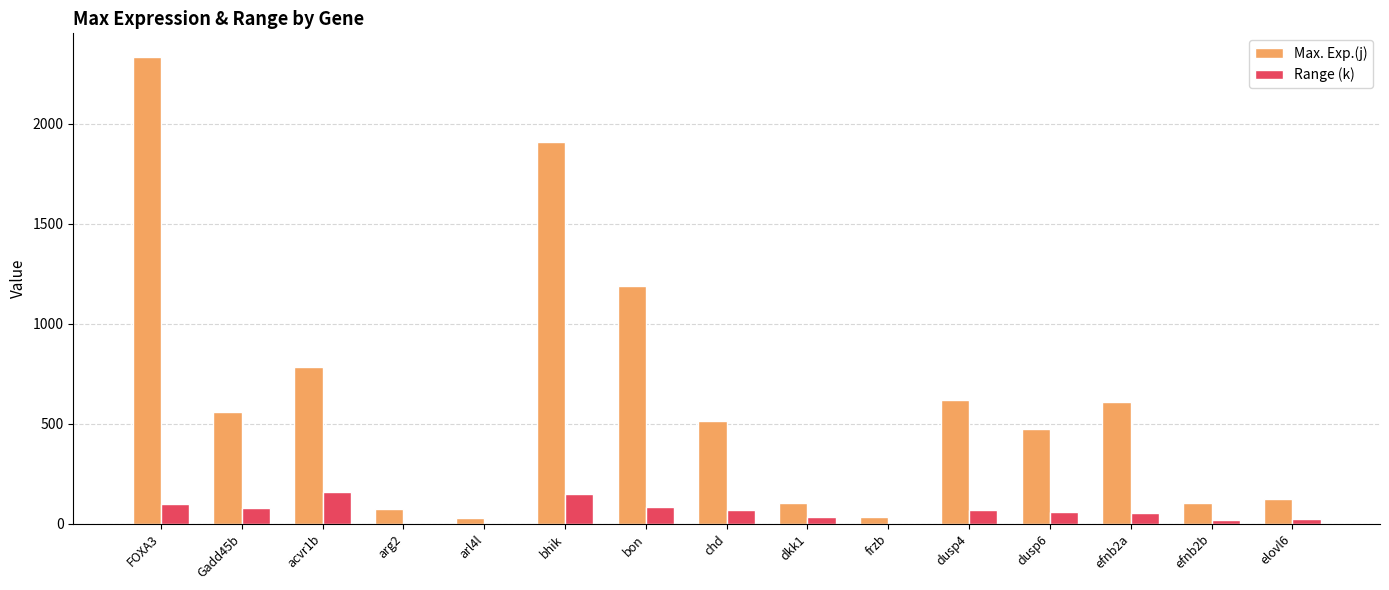

The value of Max. Exp.(j) at dusp6 is 472.0. True or false?

True